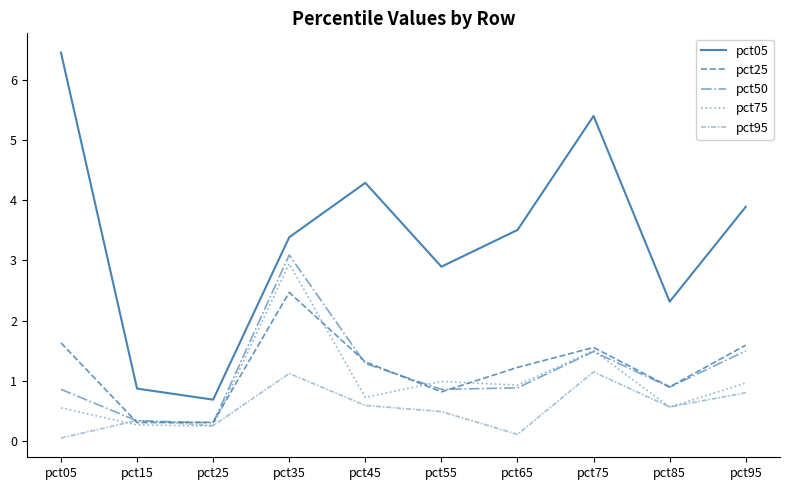

The value of pct95 at pct75 is 0.7. True or false?

False